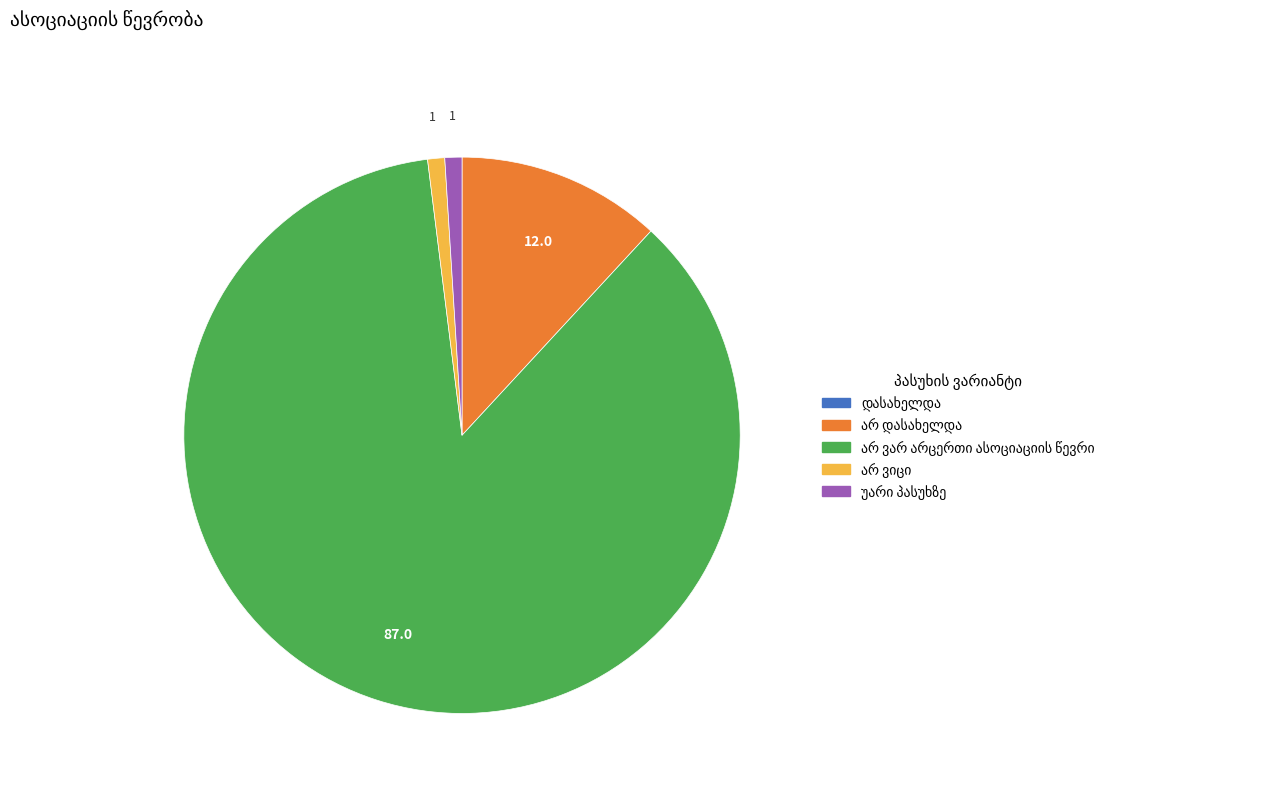

Is there a majority slice in this chart?

Yes